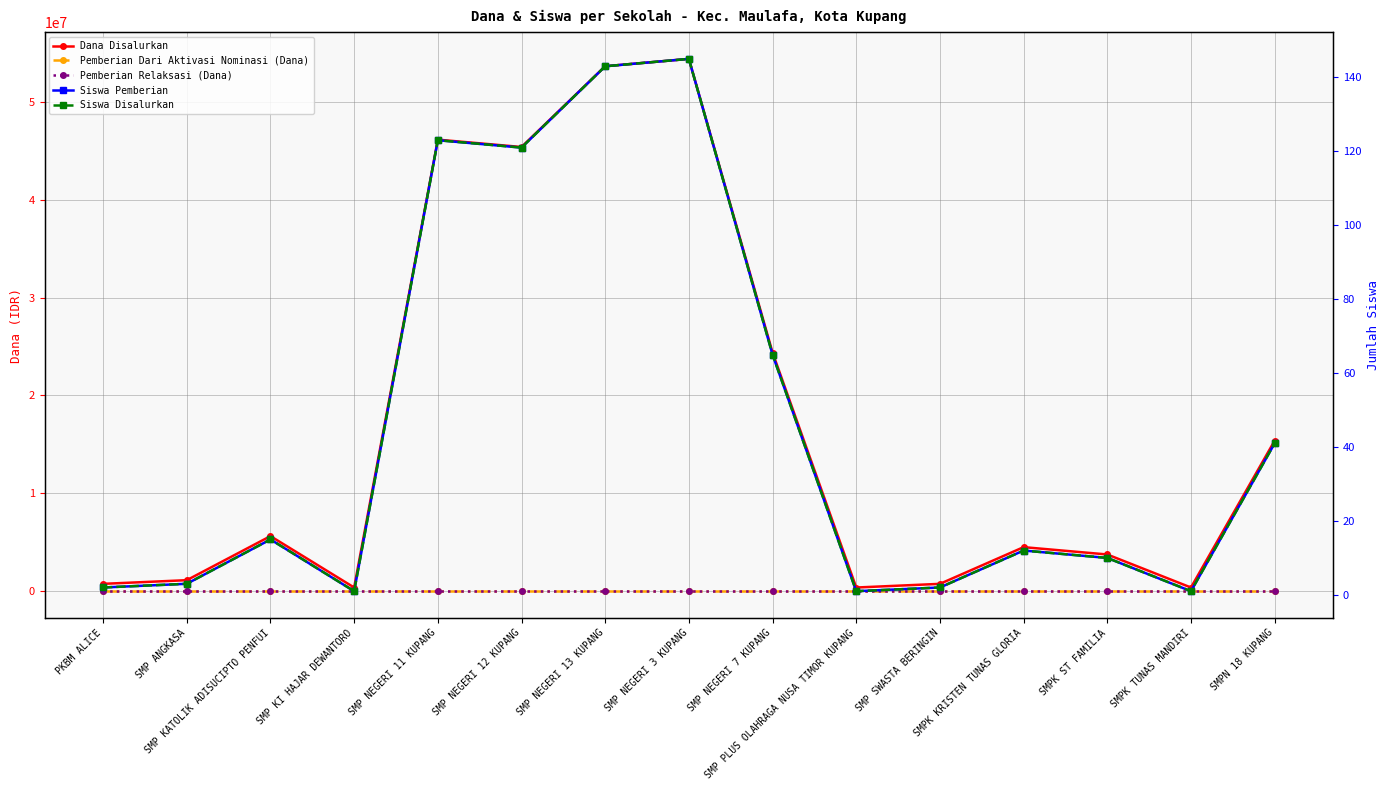

Does the chart display data point markers on the line(s)?

Yes